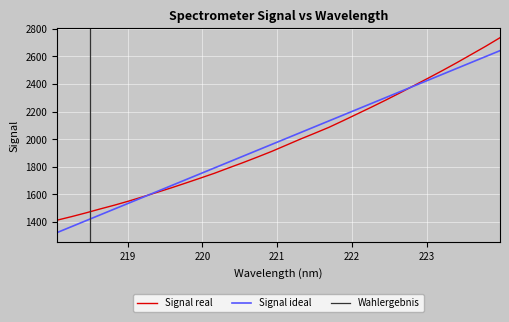

Reading left to right, what are all the values shown in this chart?

218.0596=1412.8	218.2508=1438.2	218.442=1465.2	218.6332=1493.9	218.8244=1521.3	219.0156=1551.0	219.2067=1582.5	219.3979=1615.0	219.589=1647.7	219.7801=1682.2	219.9712=1717.2	220.1623=1752.9	220.3533=1791.8	220.5444=1830.1	220.7354=1870.1	220.9264=1911.1	221.1174=1955.5	221.3083=1999.9	221.4993=2042.2	221.6902=2085.3	221.8812=2133.8	222.0721=2183.4	222.263=2233.0	222.4538=2283.8	222.6447=2336.4	222.8355=2390.3	223.0264=2444.5	223.2172=2499.7	223.408=2556.4	223.5987=2615.2	223.7895=2674.1	223.9802=2736.0